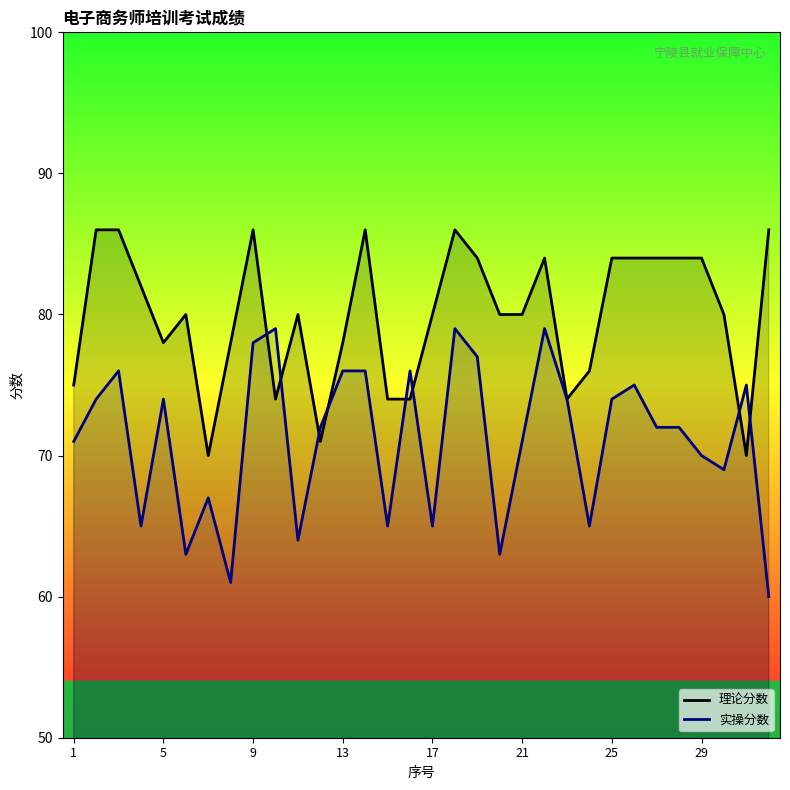

At which category does 理论分数 reach its first local valley?

5